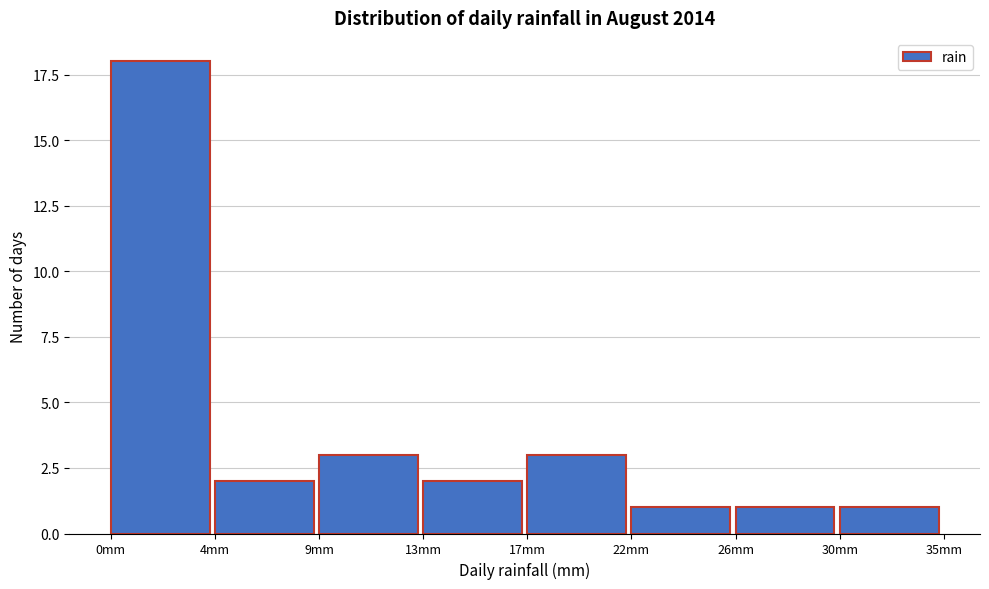

Reading left to right, list all the values displayed in this chart.

18	2	3	2	3	1	1	1